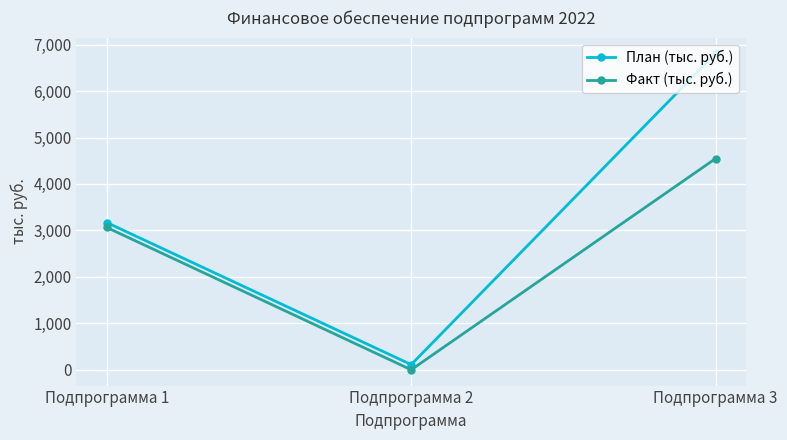

What is the spread (max minus min) of values at Подпрограмма 1?

105.8